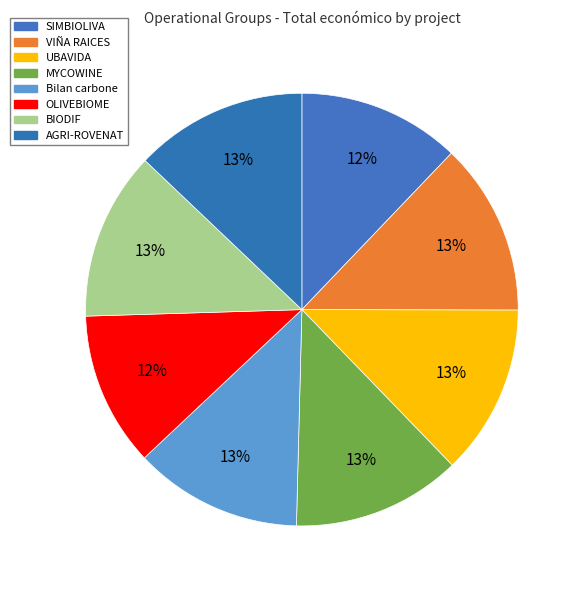

To the nearest percent, what percentage of the pie is OLIVEBIOME?

12%